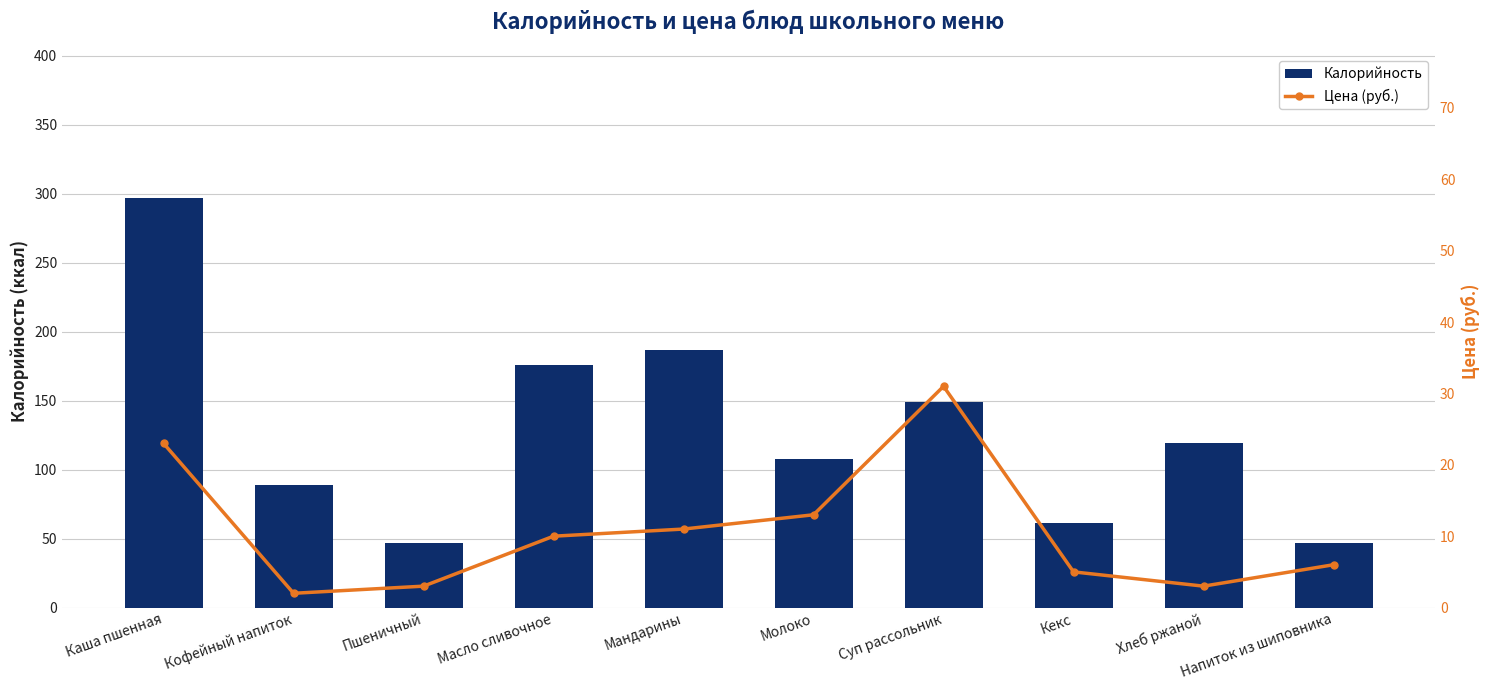

True or false: Калорийность has a value of 187.0 at Мандарины.

True